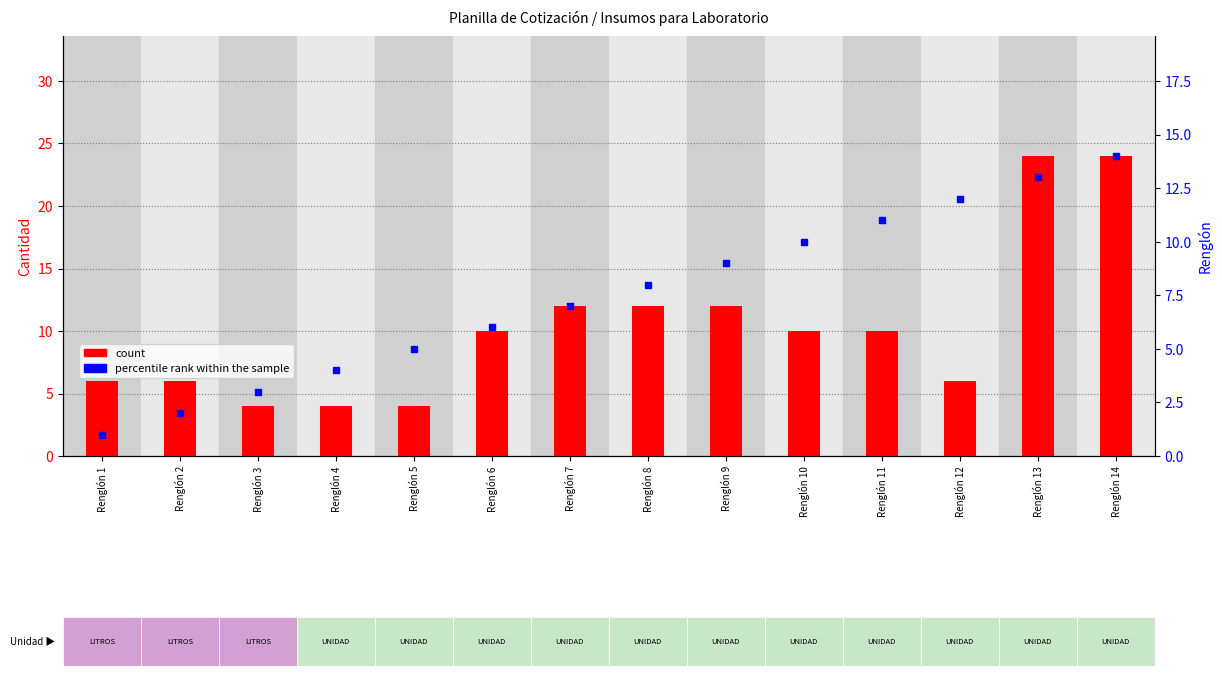

Which series contains the highest Y value?

count